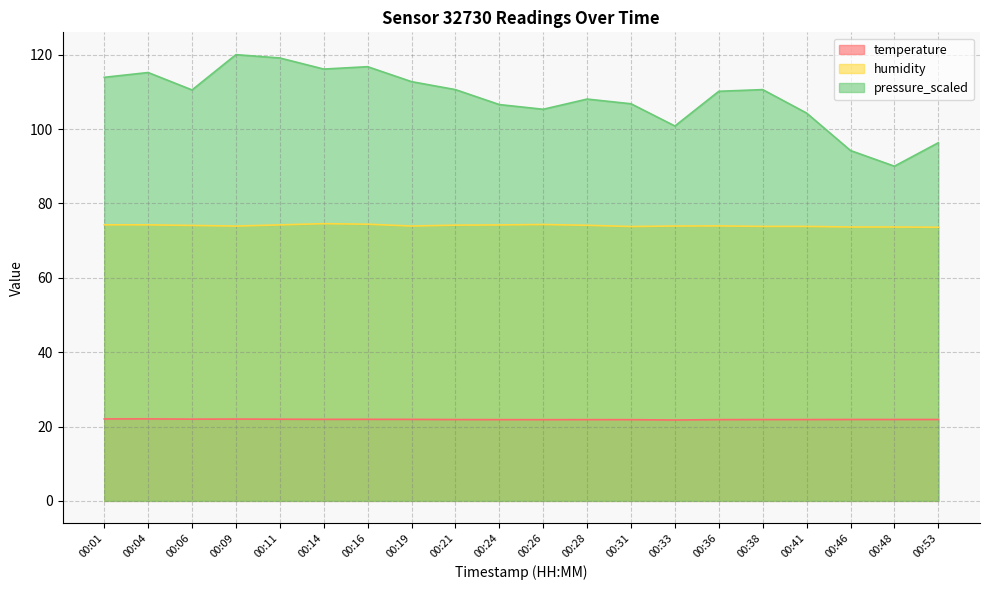

Reading right to left, extract all data points from this chart.

temperature: 00:53=21.9	00:48=21.9	00:46=21.9	00:41=21.9	00:38=21.9	00:36=21.8	00:33=21.8	00:31=21.8	00:28=21.8	00:26=21.8	00:24=21.8	00:21=21.9	00:19=21.9	00:16=21.9	00:14=21.9	00:11=22.0	00:09=22.0	00:06=22.0	00:04=22.1	00:01=22.0
humidity: 00:53=73.6	00:48=73.7	00:46=73.7	00:41=73.8	00:38=73.8	00:36=73.9	00:33=73.9	00:31=73.8	00:28=74.1	00:26=74.3	00:24=74.2	00:21=74.2	00:19=73.9	00:16=74.4	00:14=74.5	00:11=74.2	00:09=73.9	00:06=74.1	00:04=74.2	00:01=74.2
pressure_scaled: 00:53=96.3	00:48=90.0	00:46=94.2	00:41=104.3	00:38=110.6	00:36=110.1	00:33=100.8	00:31=106.8	00:28=108.1	00:26=105.3	00:24=106.6	00:21=110.6	00:19=112.7	00:16=116.8	00:14=116.1	00:11=119.1	00:09=120.0	00:06=110.5	00:04=115.2	00:01=113.9